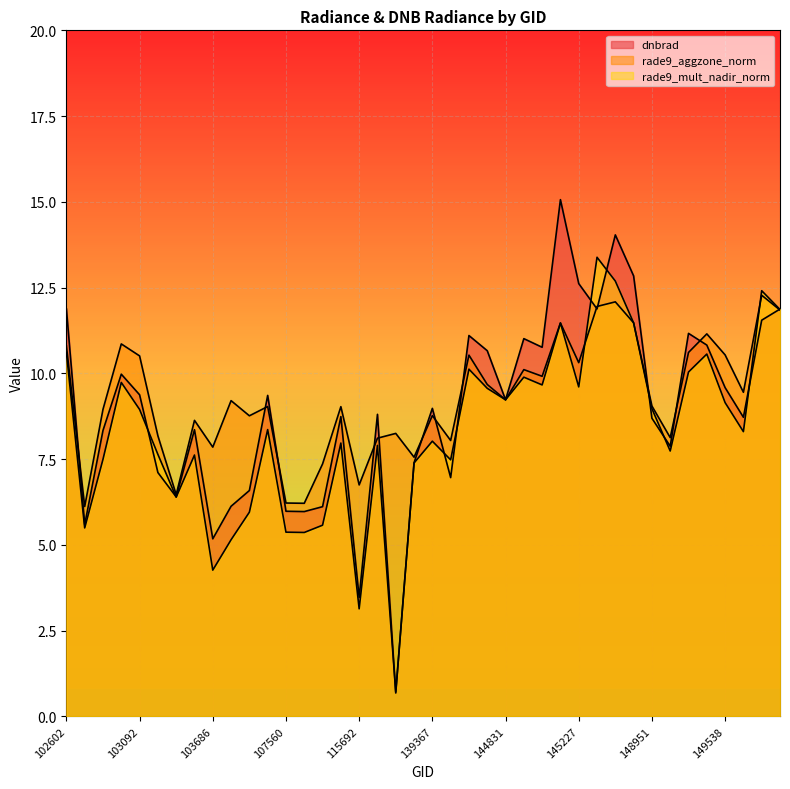

At which category is the sum across all series the highest?

145435